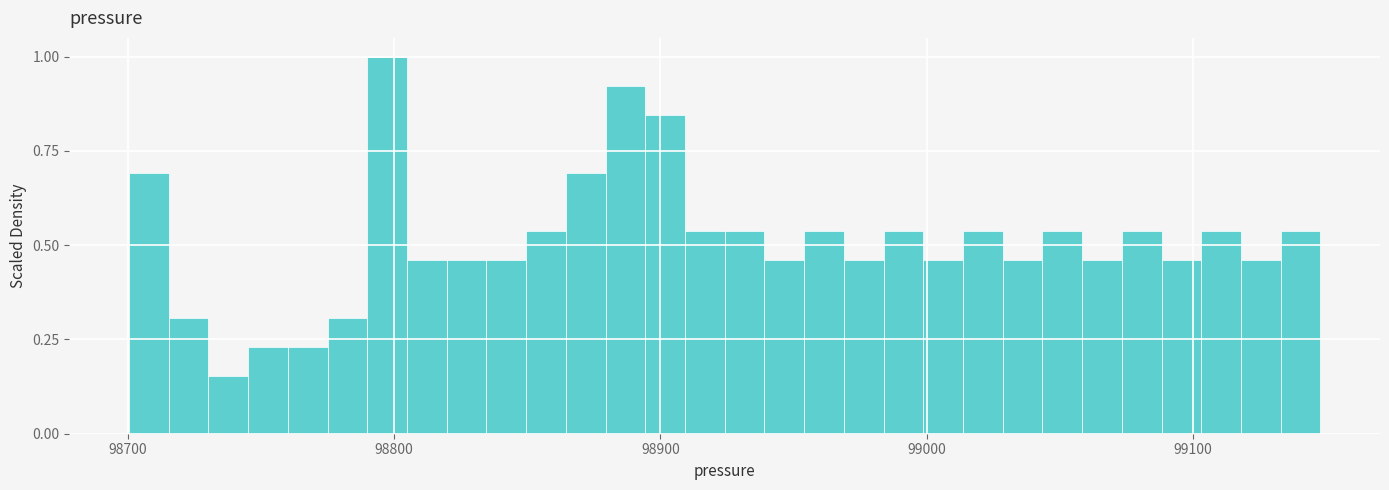

Read against the x-axis, roughly where is the centre of the tallest bar?

98800